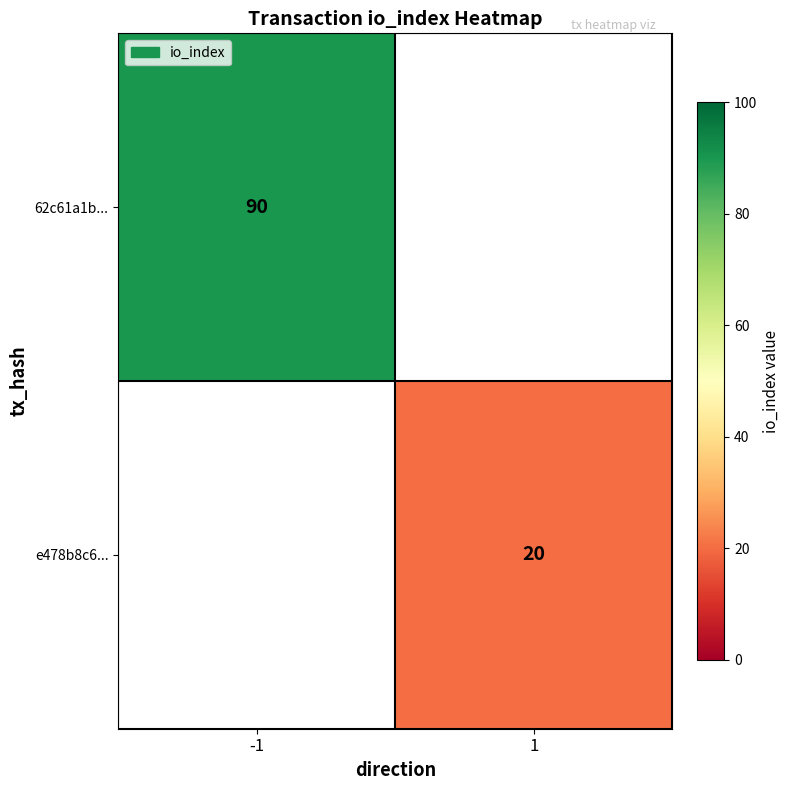

True or false: e478b8c6... has a value of 9 at 1.

False